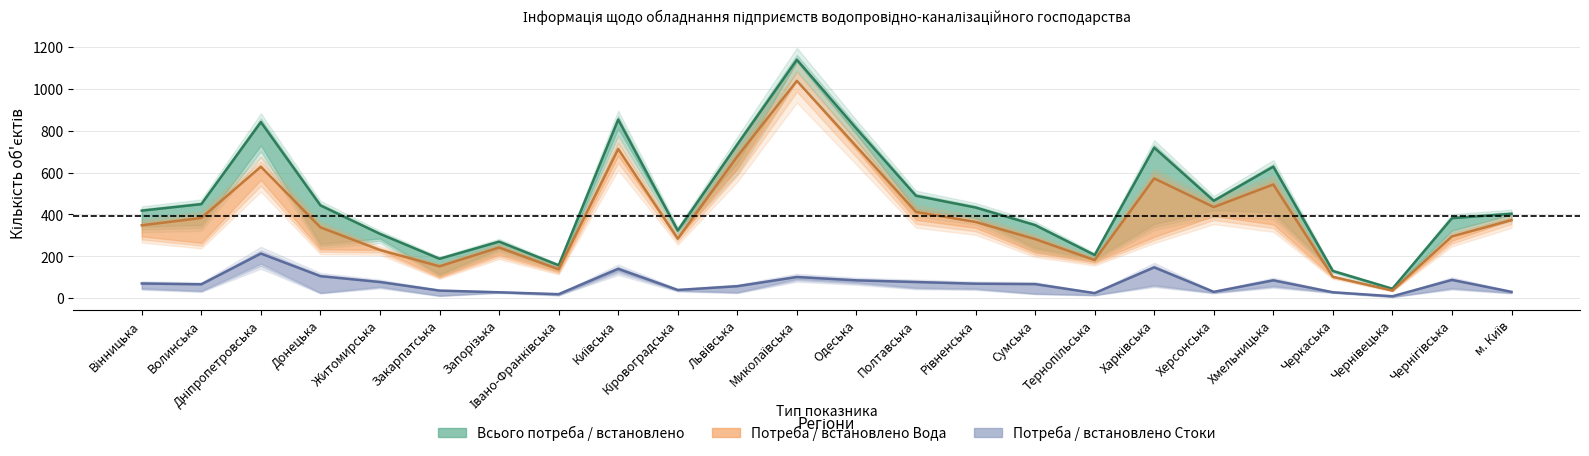

Rank the series by their average value, from lowest to highest.

Потреба Стоки, Потреба Вода, Всього потреба